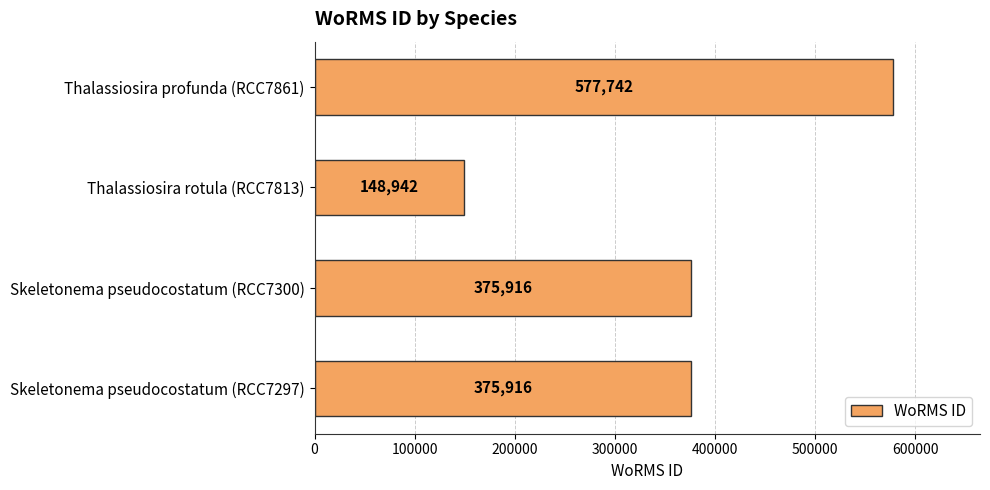

What is the maximum value shown in the chart?

577742